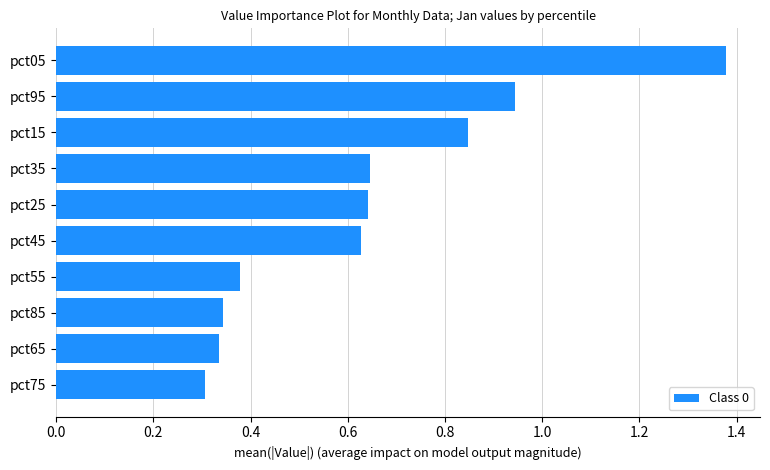

The chart shows a value of 0.5 at pct15. True or false?

False